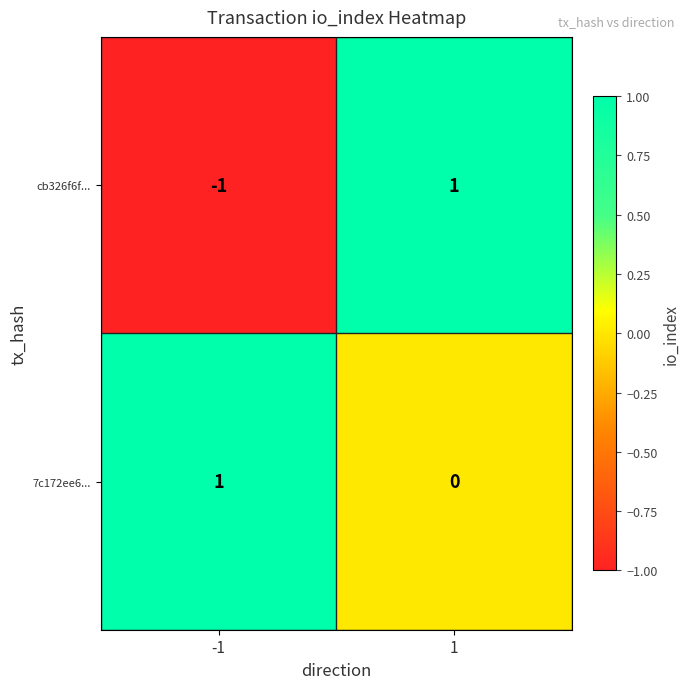

At which category is the sum across all series the highest?

1